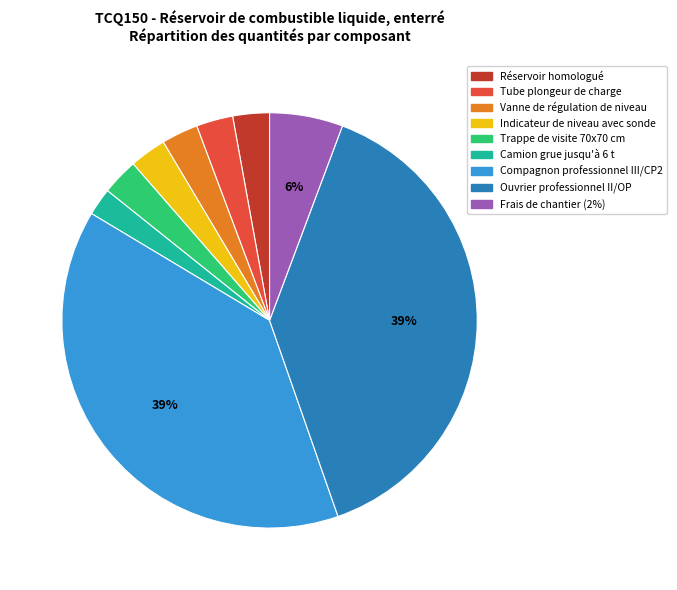

The Vanne de régulation de niveau slice represents 3% of the pie. True or false?

True